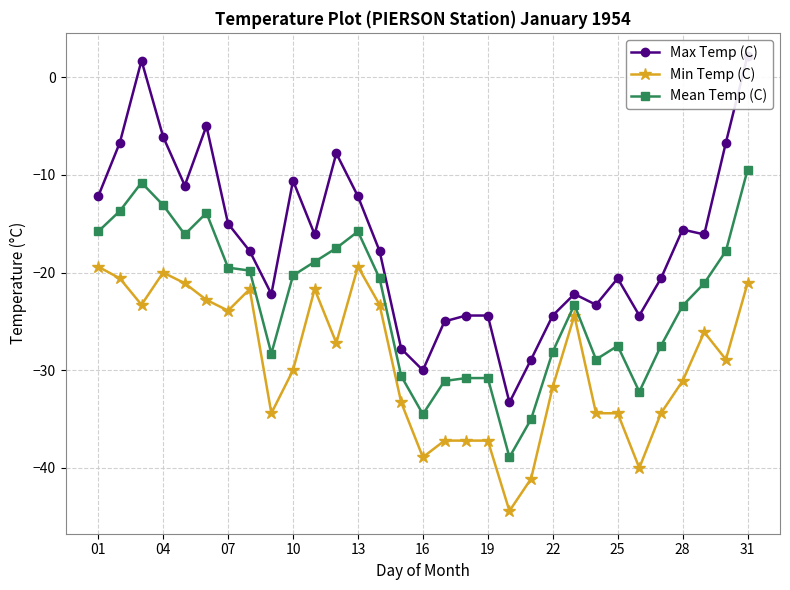

Where is the first local maximum for Min Temp (C)?

04